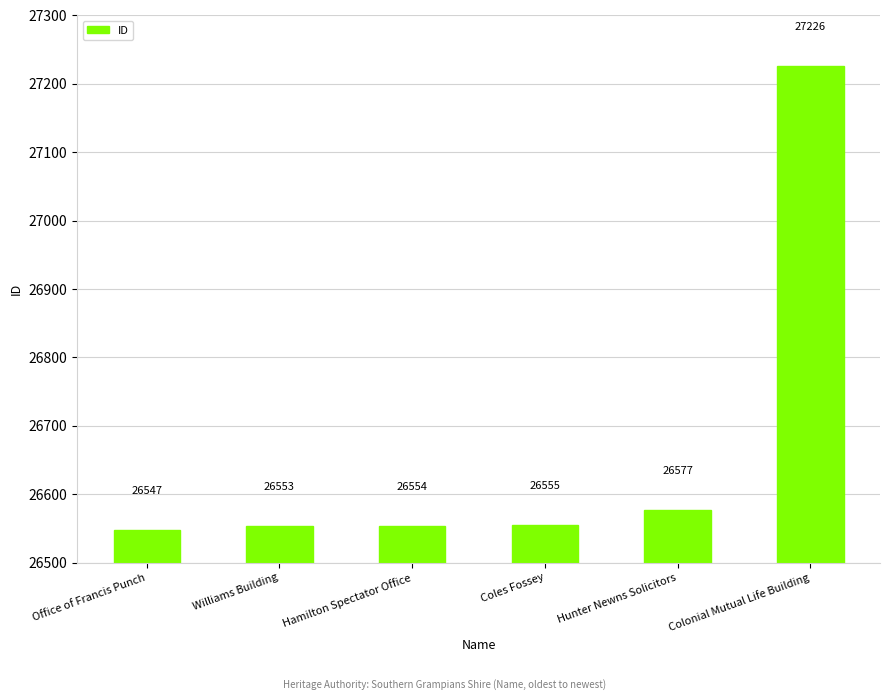

List the labels in order of value, smallest first.

Office of Francis Punch, Williams Building, Hamilton Spectator Office, Coles Fossey, Hunter Newns Solicitors, Colonial Mutual Life Building